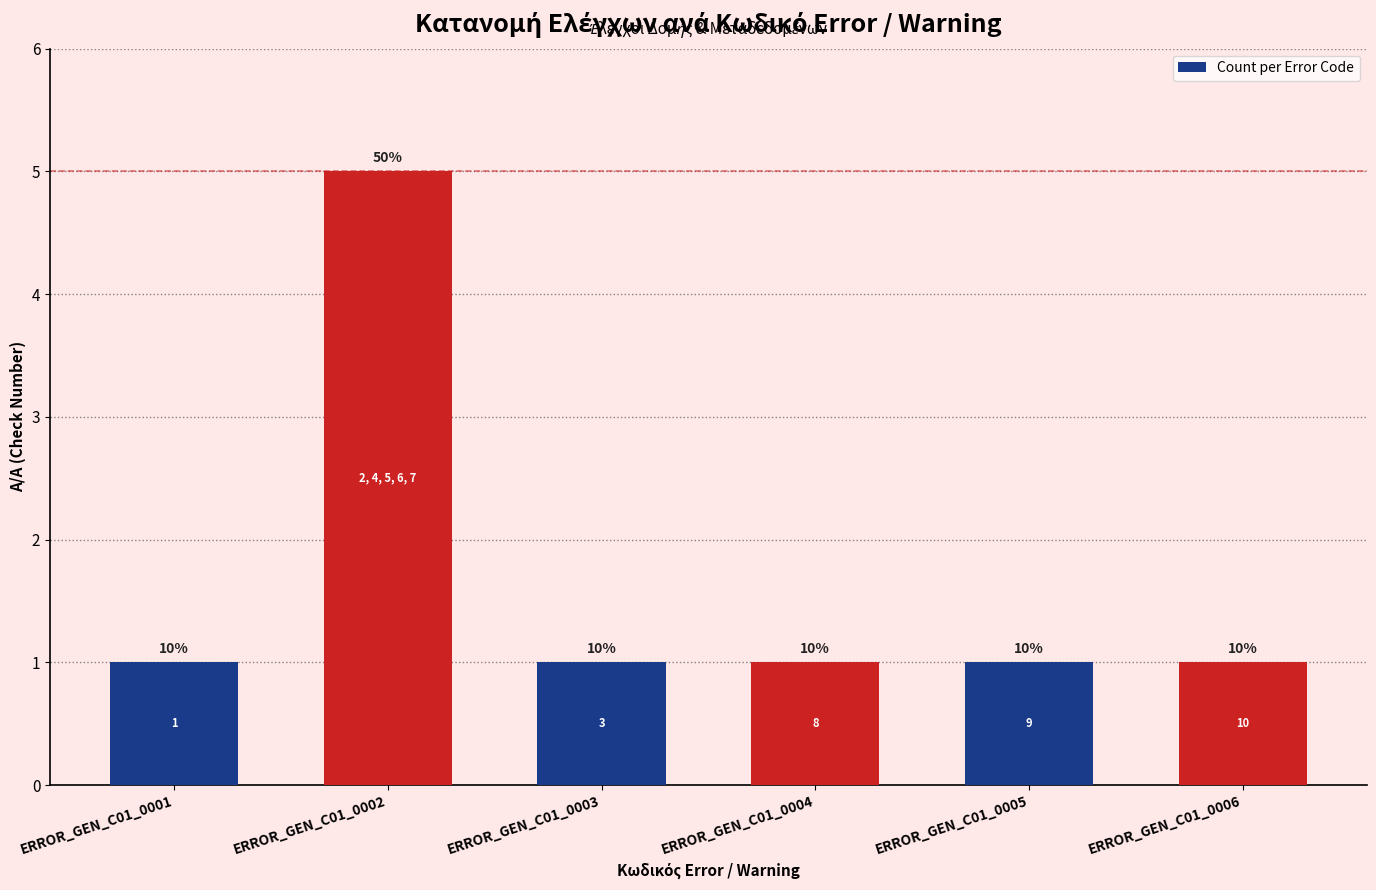

Rank the categories by value from highest to lowest.

ERROR_GEN_C01_0002, ERROR_GEN_C01_0001, ERROR_GEN_C01_0003, ERROR_GEN_C01_0004, ERROR_GEN_C01_0005, ERROR_GEN_C01_0006